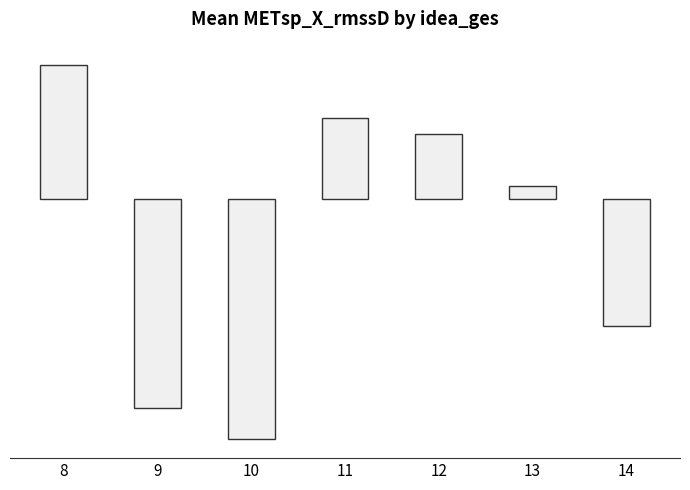

What is the sum of all values?

-0.8